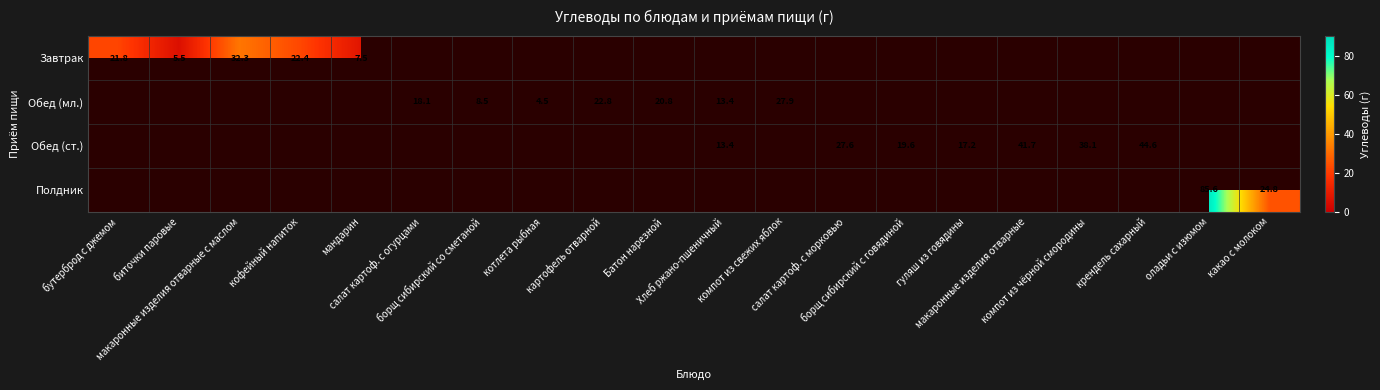

Which series has the largest total across all categories?

Обед (ст.)